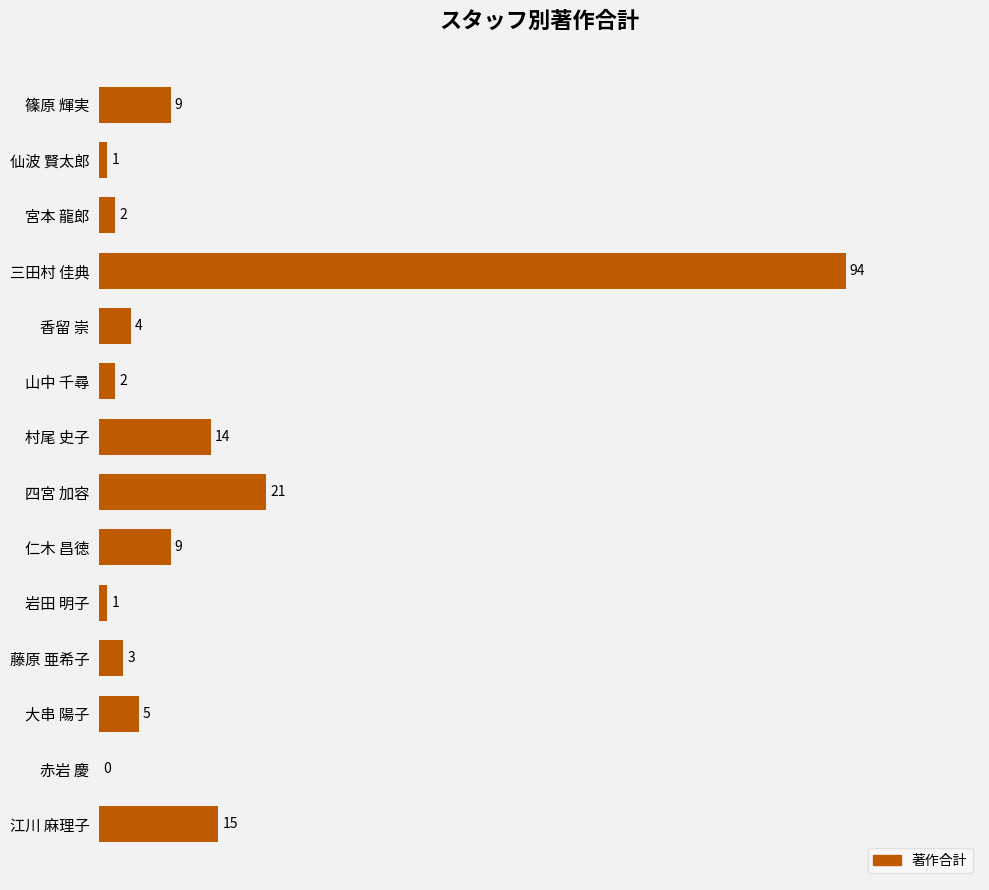

Is it true that the value at 仁木 昌徳 is 3?

False